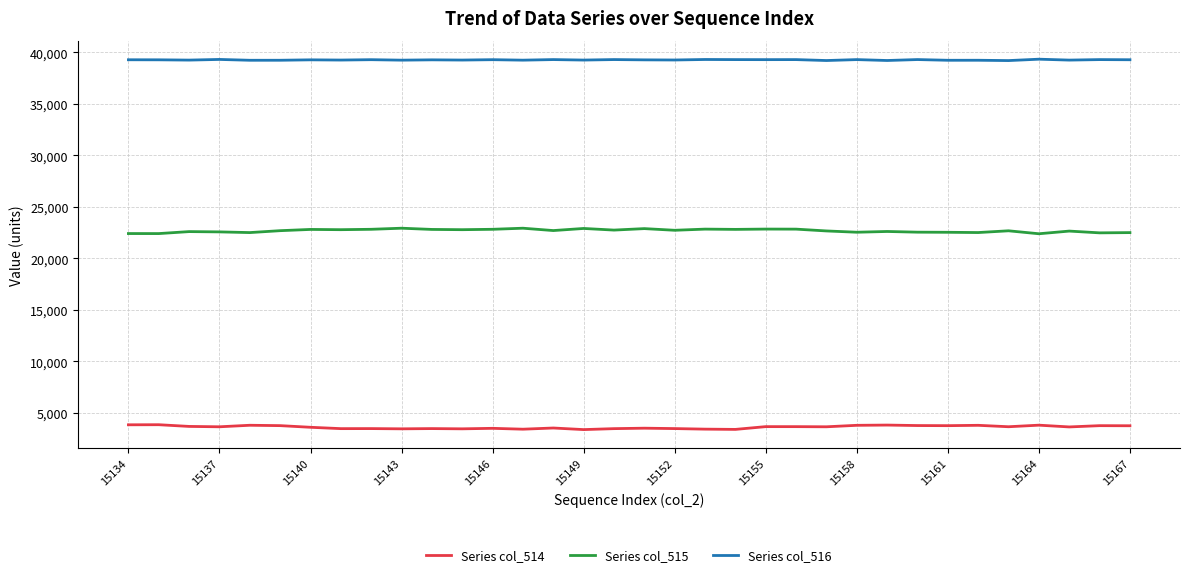

True or false: Series col_516 and Series col_514 cross at least once.

False